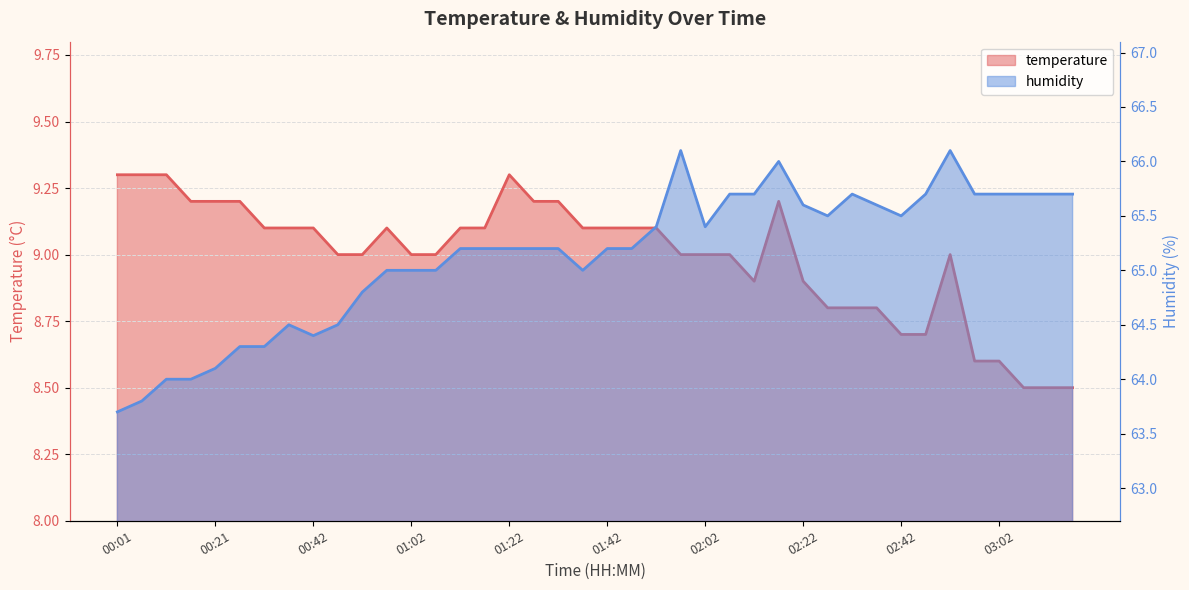

Reading left to right, transcribe all the data shown in this chart.

temperature: 9.3	9.3	9.3	9.2	9.2	9.2	9.1	9.1	9.1	9.0	9.0	9.1	9.0	9.0	9.1	9.1	9.3	9.2	9.2	9.1	9.1	9.1	9.1	9.0	9.0	9.0	8.9	9.2	8.9	8.8	8.8	8.8	8.7	8.7	9.0	8.6	8.6	8.5	8.5	8.5
humidity: 63.7	63.8	64.0	64.0	64.1	64.3	64.3	64.5	64.4	64.5	64.8	65.0	65.0	65.0	65.2	65.2	65.2	65.2	65.2	65.0	65.2	65.2	65.4	66.1	65.4	65.7	65.7	66.0	65.6	65.5	65.7	65.6	65.5	65.7	66.1	65.7	65.7	65.7	65.7	65.7